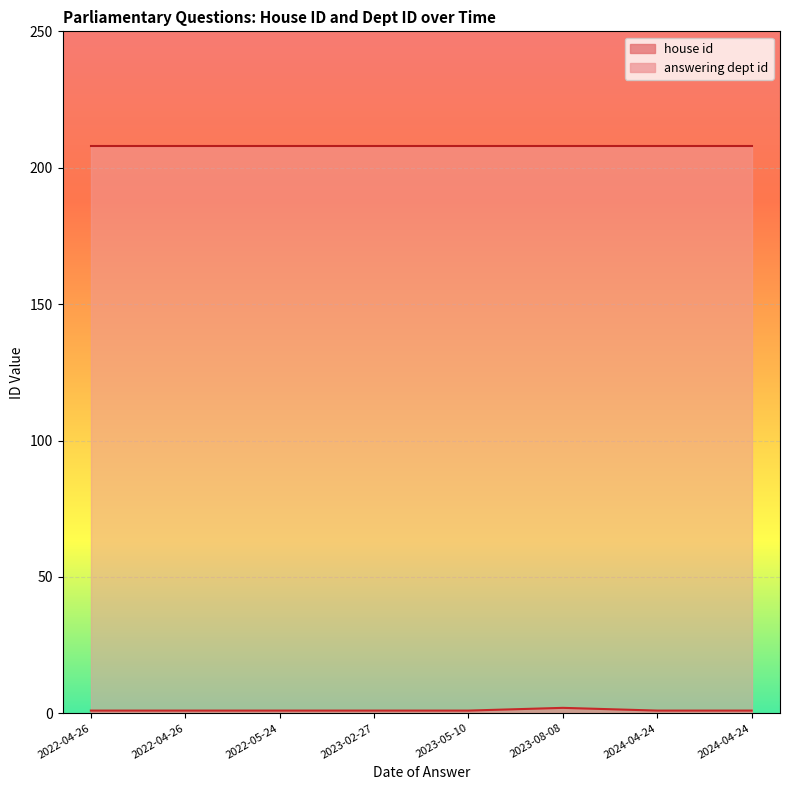

Which series changed the most between 2024-04-24 and 2024-04-24?

house id